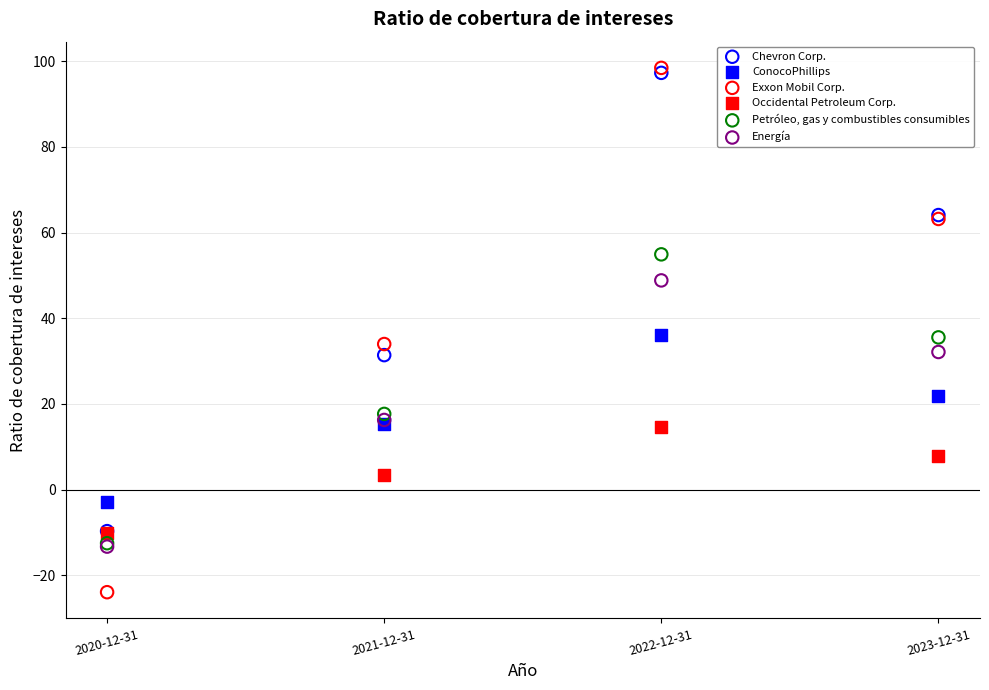

Which series reaches the maximum Y coordinate?

Exxon Mobil Corp.